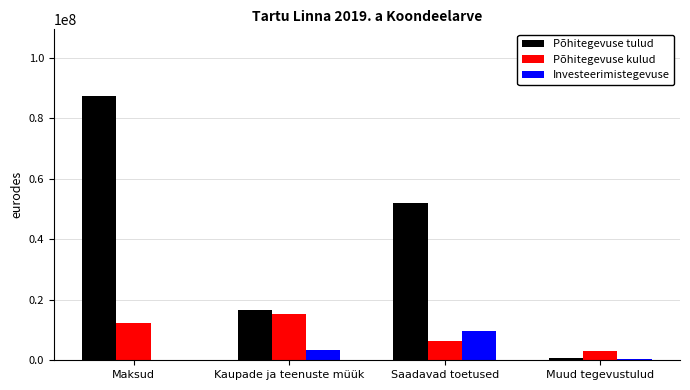

What are all the series names shown in the legend?

Põhitegevuse tulud, Põhitegevuse kulud, Investeerimistegevuse